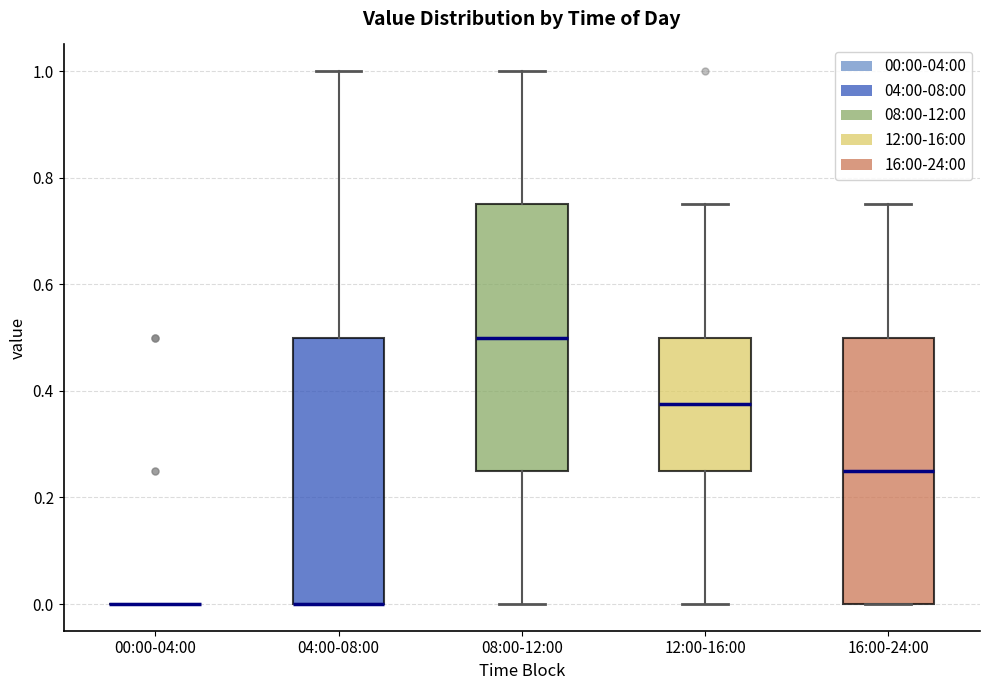

Reading left to right, transcribe this box plot: for each box, give where its median line is, the range the box spans, and where its two whiskers end, as read against the y-axis. The values are not printed on the chart, so give them approximately, as read against the axis.

00:00-04:00: box collapsed to a line at 0.00, whiskers 0.00 to 0.00
04:00-08:00: median 0.00 (drawn on the box's lower edge), box 0.00 to 0.50, whiskers 0.00 to 1.00
08:00-12:00: median 0.50, box 0.26 to 0.76, whiskers 0.00 to 1.00
12:00-16:00: median 0.38, box 0.26 to 0.50, whiskers 0.00 to 0.76
16:00-24:00: median 0.26, box 0.00 to 0.50, whiskers 0.00 to 0.76